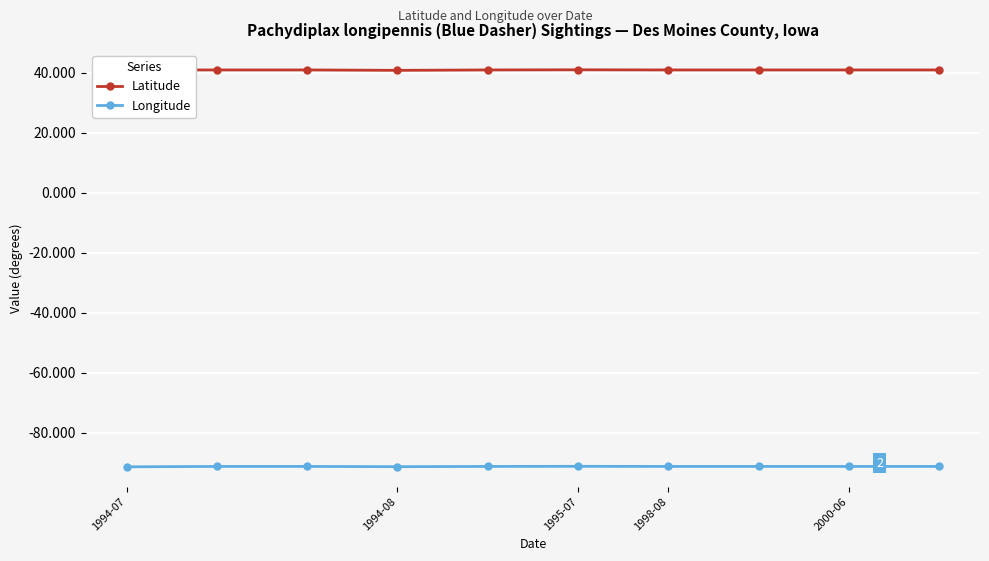

Which series has the largest total across all categories?

Latitude